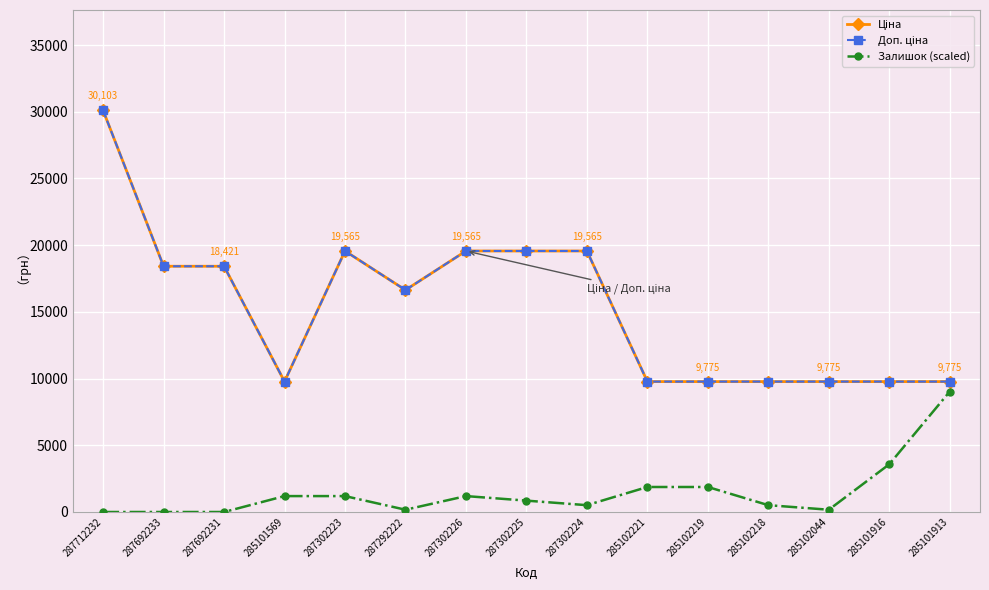

Is this an area chart (filled region under the line)?

No